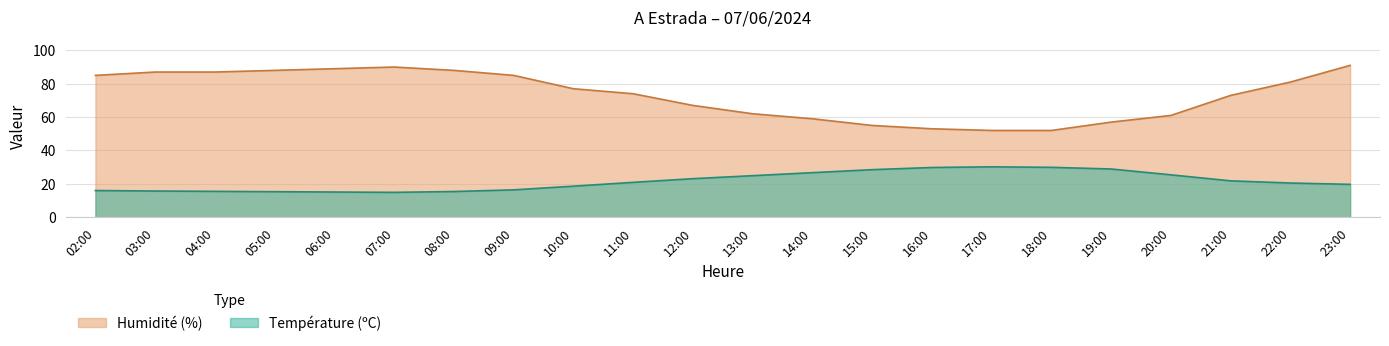

What is the label of the 20th point from the left?

21:00